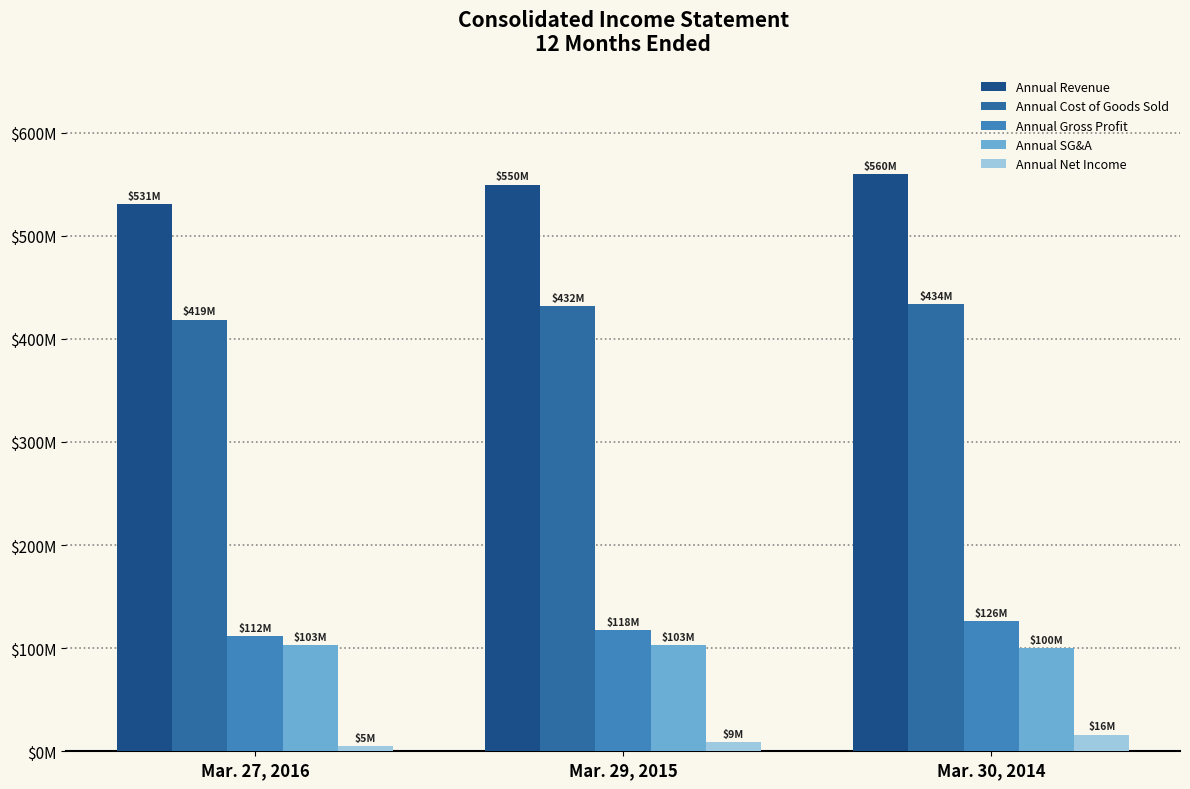

How many series are shown in this chart?

5